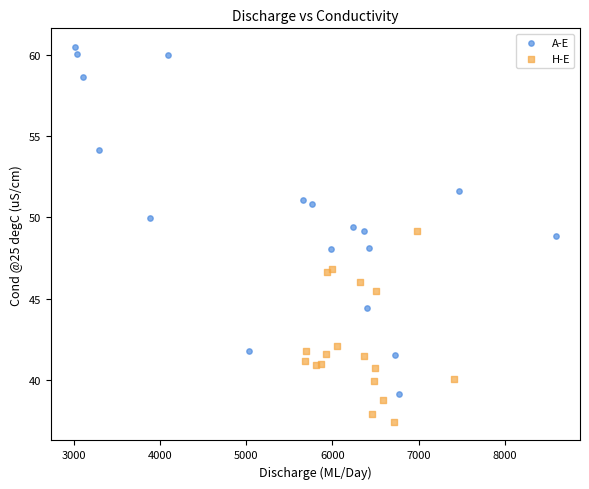

Which series contains the highest Y value?

A-E